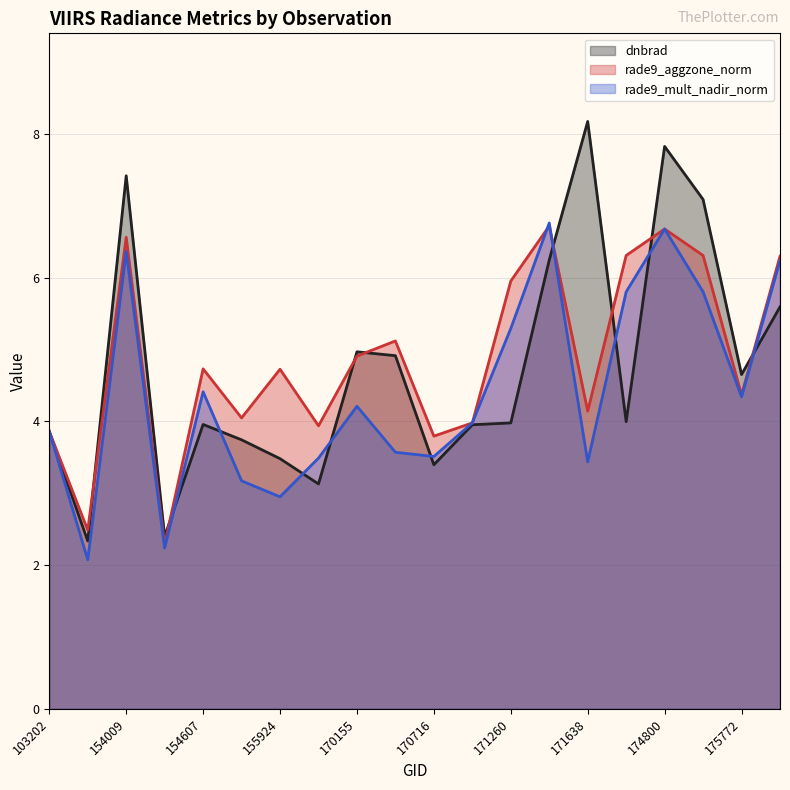

Where is rade9_aggzone_norm (line) nearest to the value 4?

11